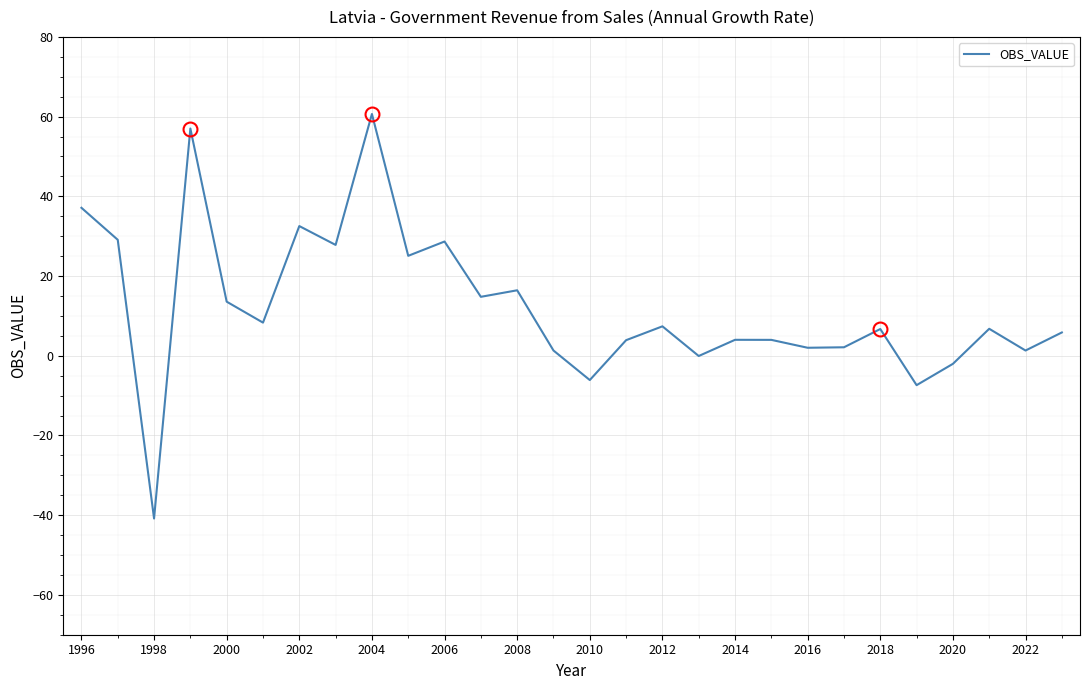

What is the sum of all values?

339.9